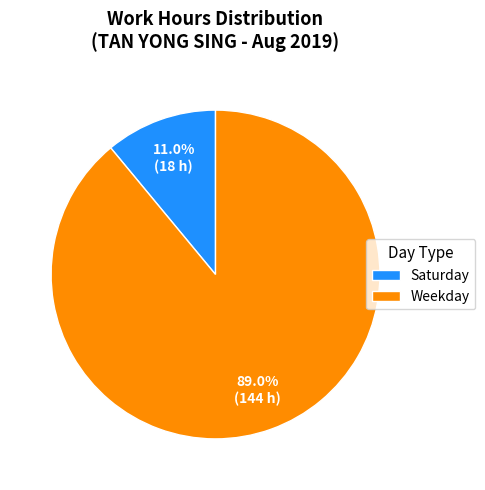

Is the sum of Saturday and Weekday greater than half?

Yes